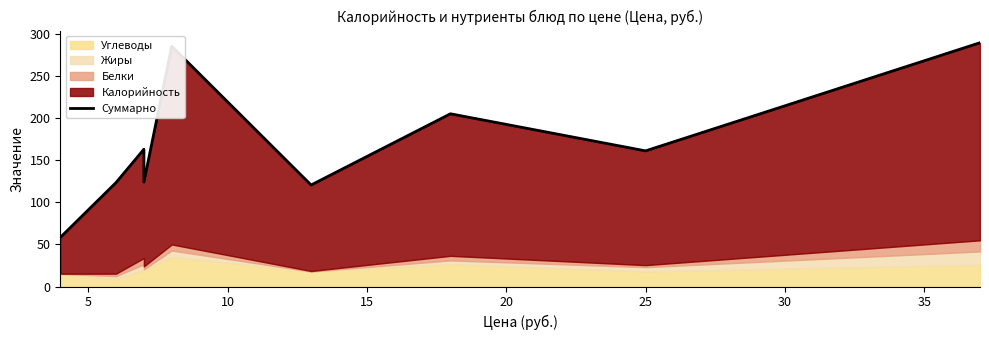

How many lines are shown in the chart?

1